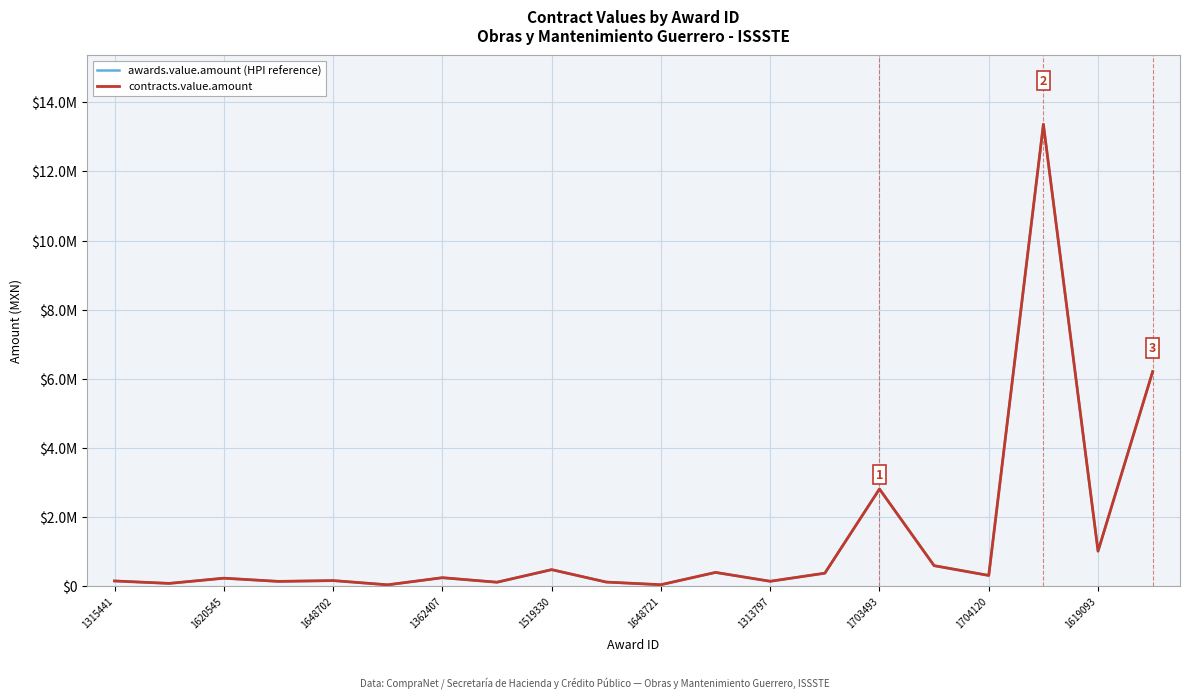

What is the value of the contracts.value.amount point at the 6th from the left?

41032.6